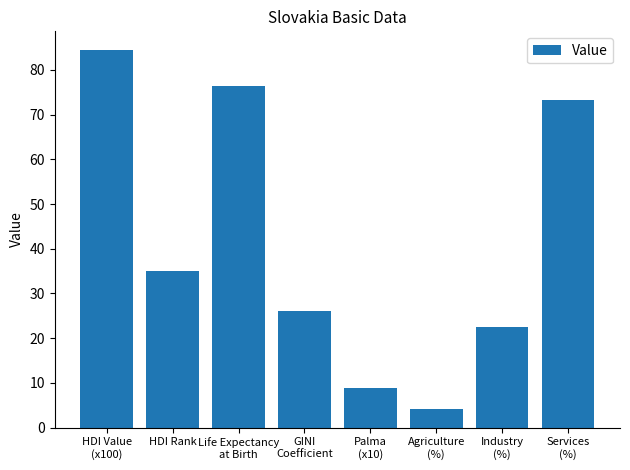

List the labels in order of value, largest first.

HDI Value
(x100), Life Expectancy
at Birth, Services
(%), HDI Rank, GINI
Coefficient, Industry
(%), Palma
(x10), Agriculture
(%)